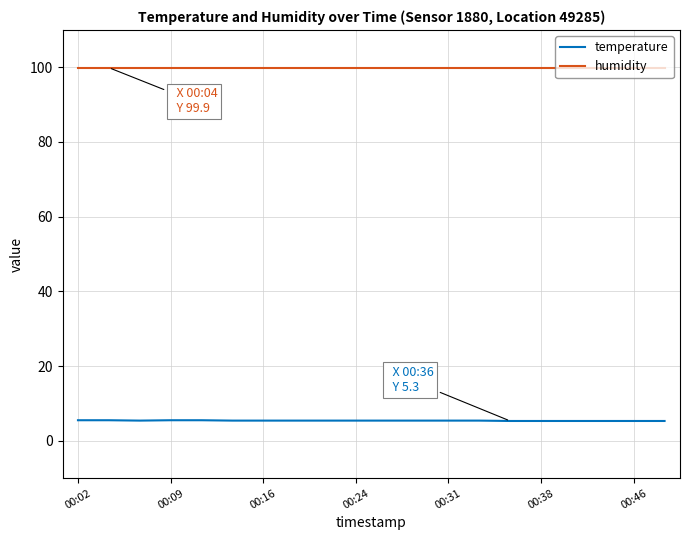

What is the greatest value displayed?

99.9